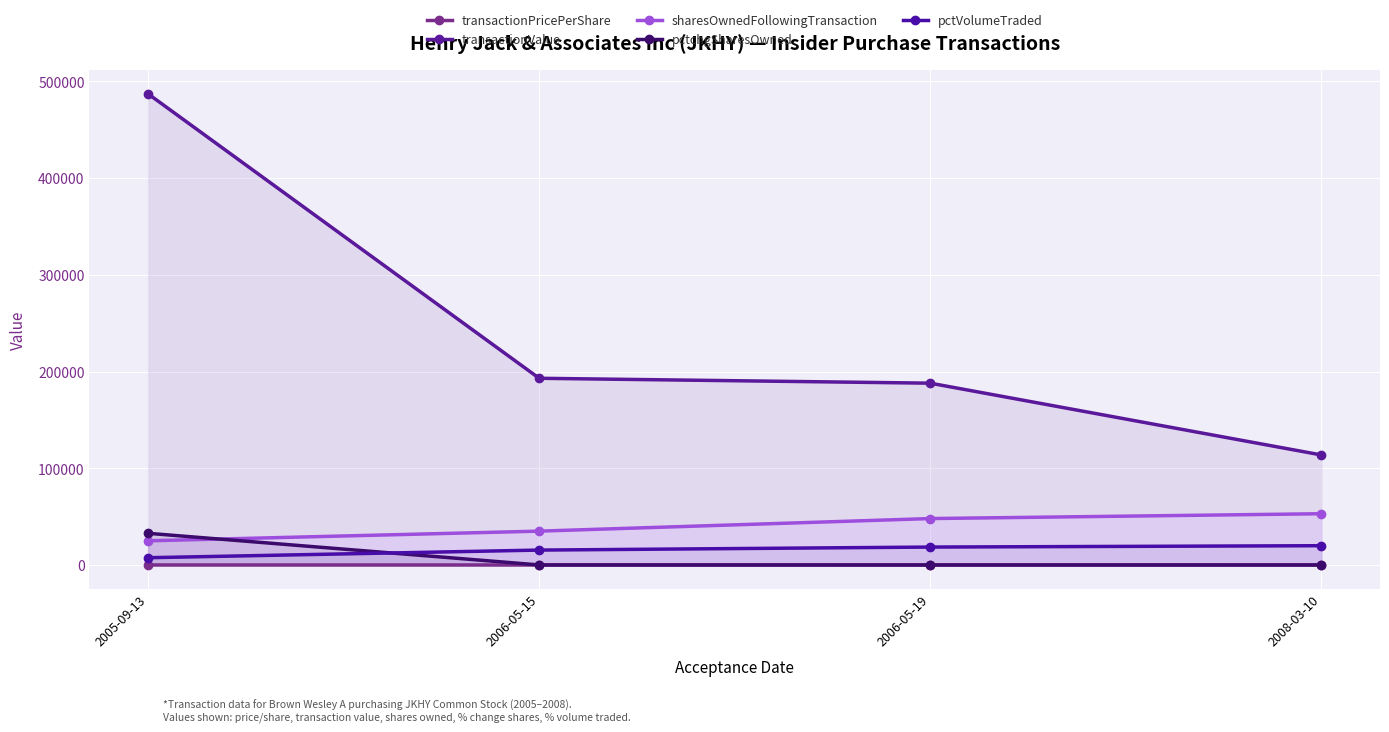

What is the difference between the highest and lowest values at 2005-09-13?

486971.5